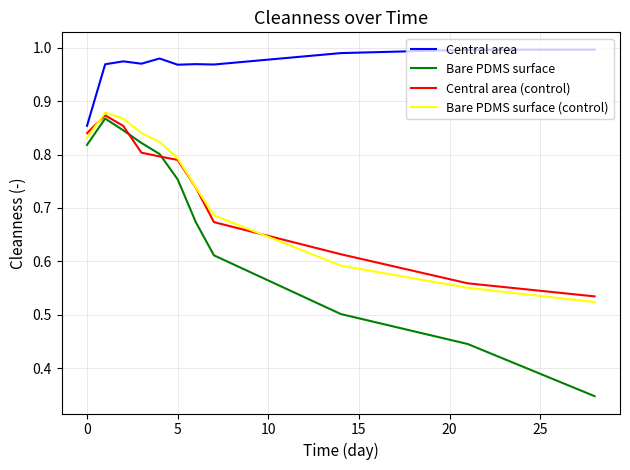

Which series has the largest total across all categories?

Central area